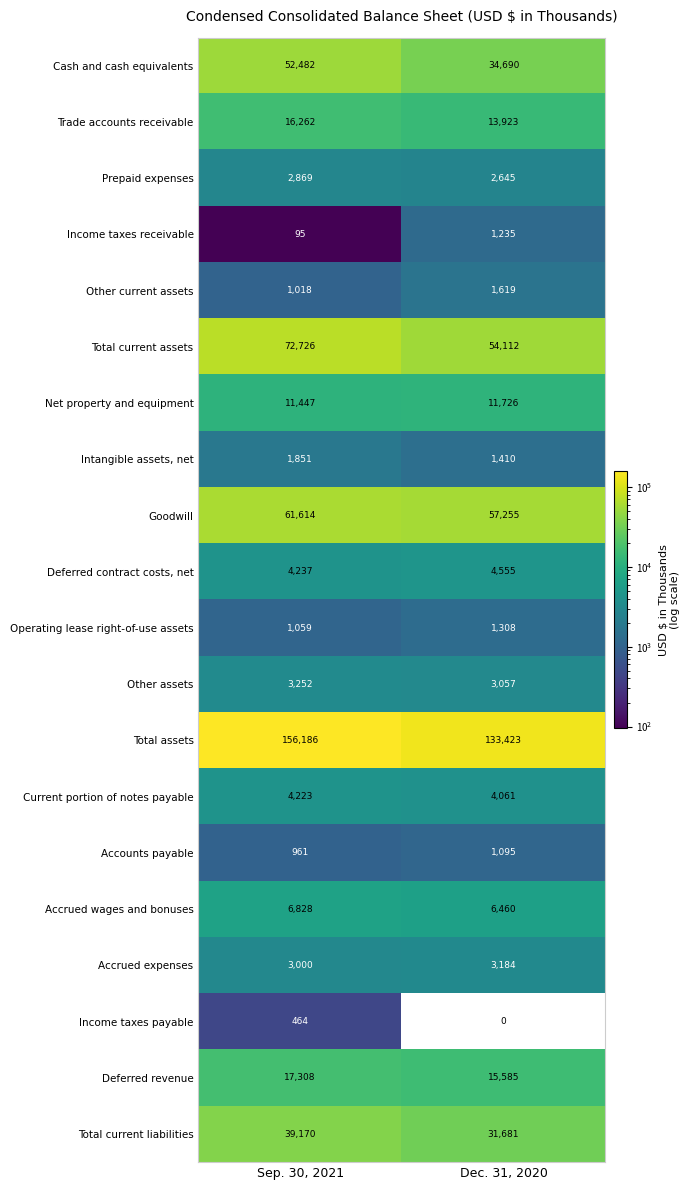

List the series in order of their peak value, lowest first.

Income taxes payable, Accounts payable, Income taxes receivable, Operating lease right-of-use assets, Other current assets, Intangible assets, net, Prepaid expenses, Accrued expenses, Other assets, Current portion of notes payable, Deferred contract costs, net, Accrued wages and bonuses, Net property and equipment, Trade accounts receivable, Deferred revenue, Total current liabilities, Cash and cash equivalents, Goodwill, Total current assets, Total assets